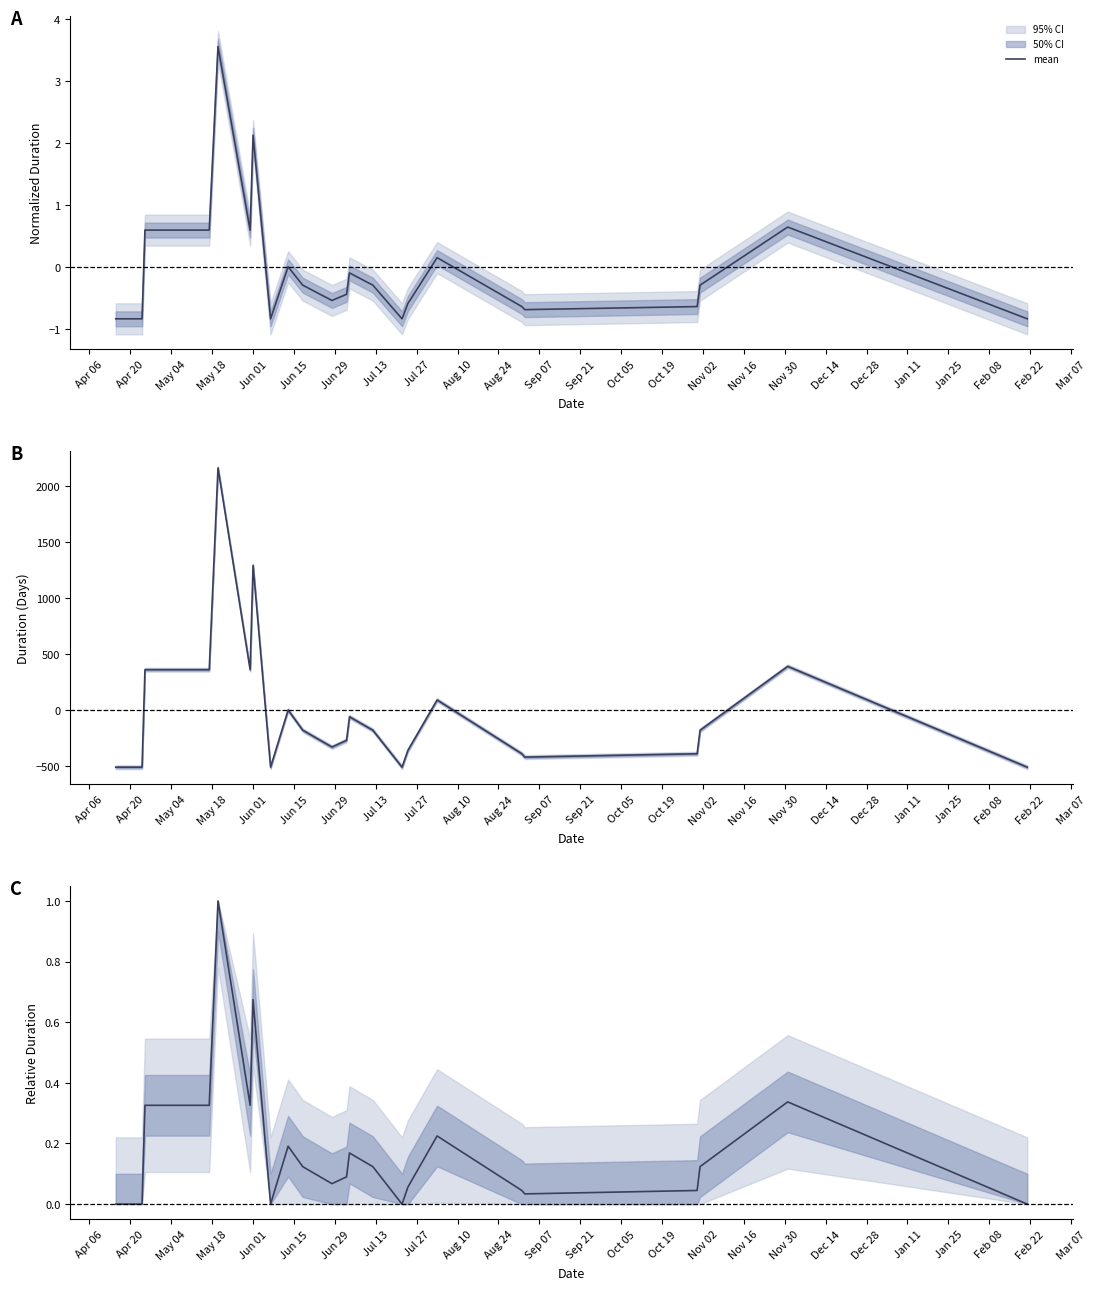

How many points are lower than both their immediate neighbors (excluding endpoints)?

5